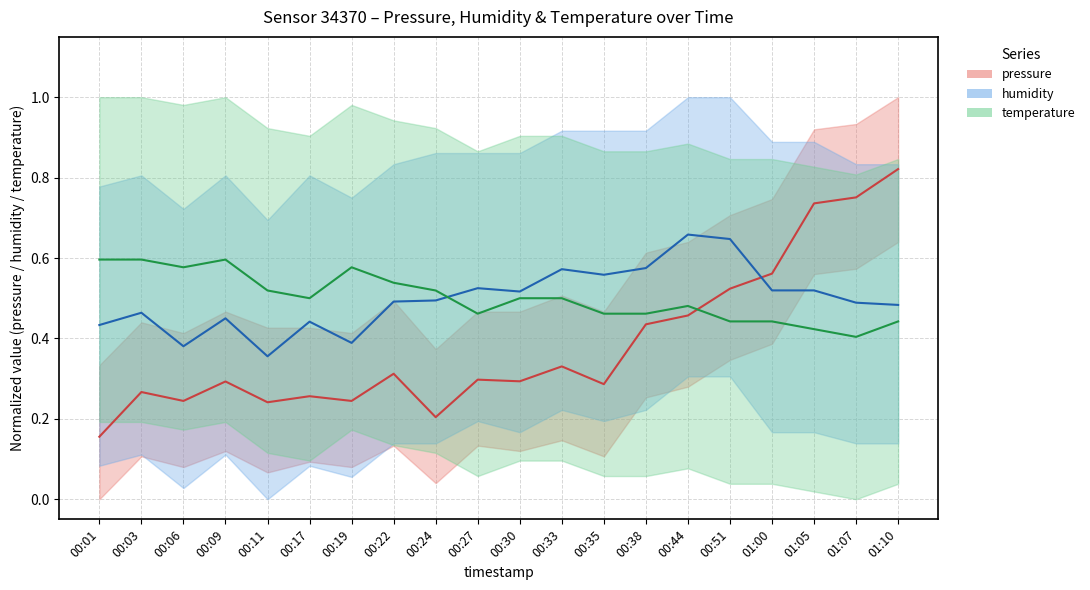

What position from the right is 01:05?

3